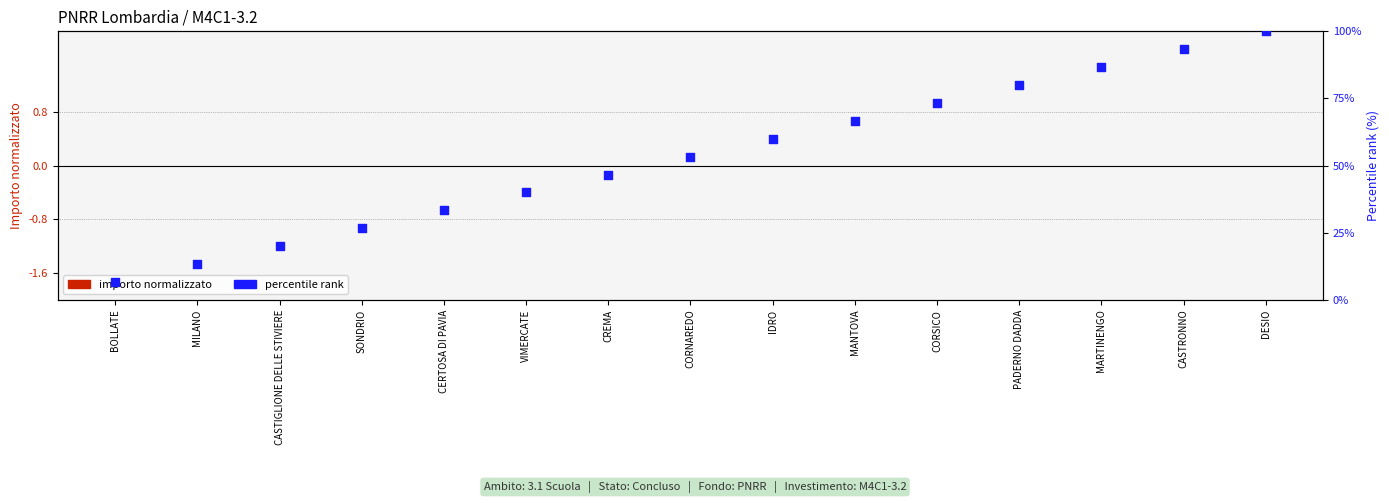

Which series has the widest spread of Y values?

percentile rank